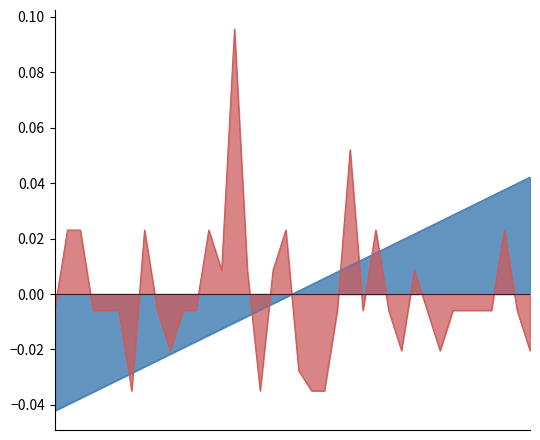

How many data points does each series have?

38